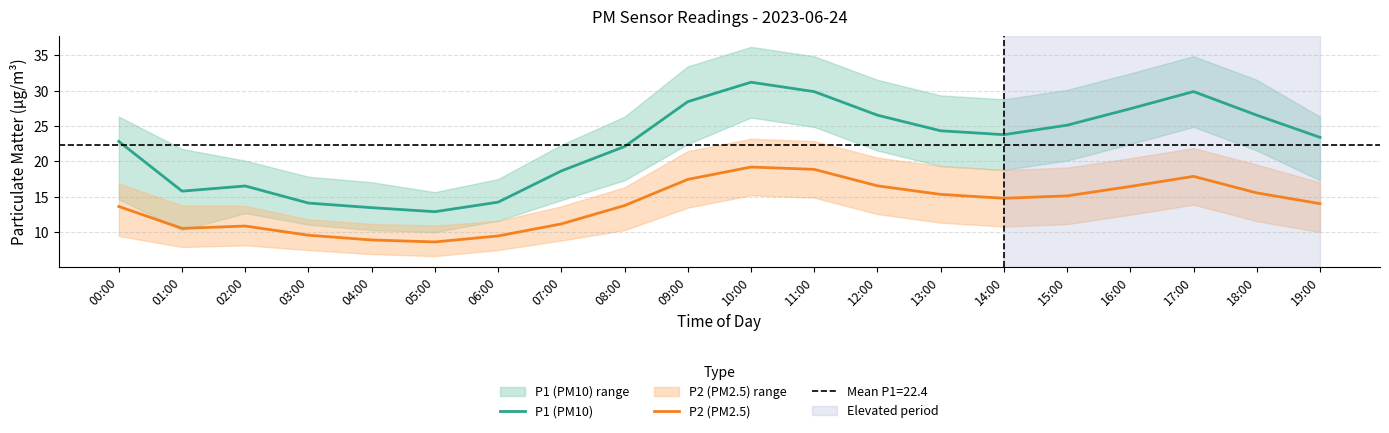

Reading left to right, extract all data points from this chart.

P1 (PM10): 00:00=22.8	01:00=15.8	02:00=16.5	03:00=14.1	04:00=13.4	05:00=12.9	06:00=14.2	07:00=18.6	08:00=22.1	09:00=28.4	10:00=31.2	11:00=29.9	12:00=26.5	13:00=24.3	14:00=23.8	15:00=25.1	16:00=27.4	17:00=29.9	18:00=26.5	19:00=23.4
P2 (PM2.5): 00:00=13.6	01:00=10.5	02:00=10.8	03:00=9.6	04:00=8.9	05:00=8.6	06:00=9.4	07:00=11.2	08:00=13.8	09:00=17.4	10:00=19.2	11:00=18.9	12:00=16.5	13:00=15.3	14:00=14.8	15:00=15.1	16:00=16.4	17:00=17.9	18:00=15.5	19:00=14.0